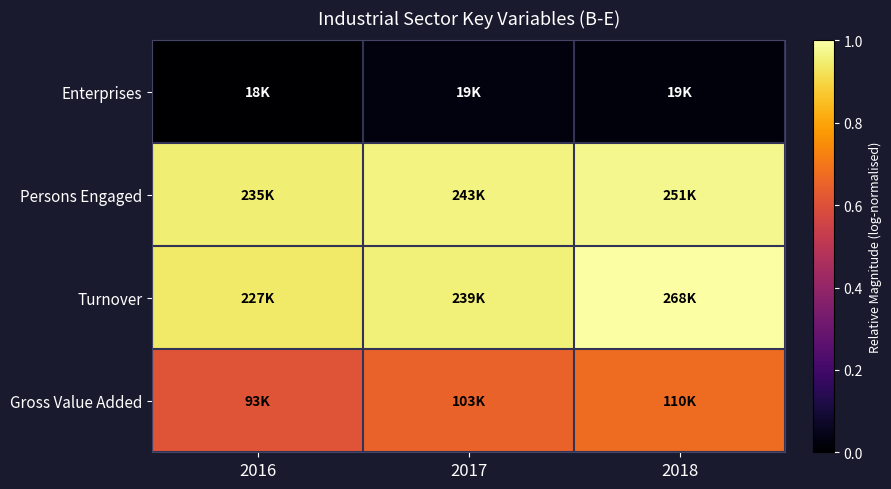

Between 2018 and 2017, which is larger?

2017